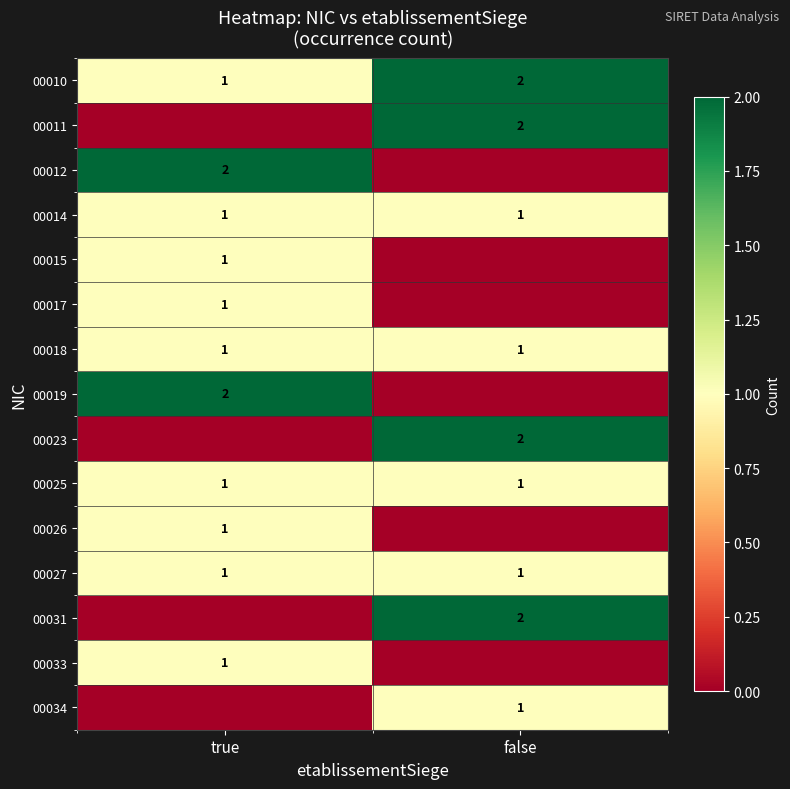

What is the total value across all series at true?

13